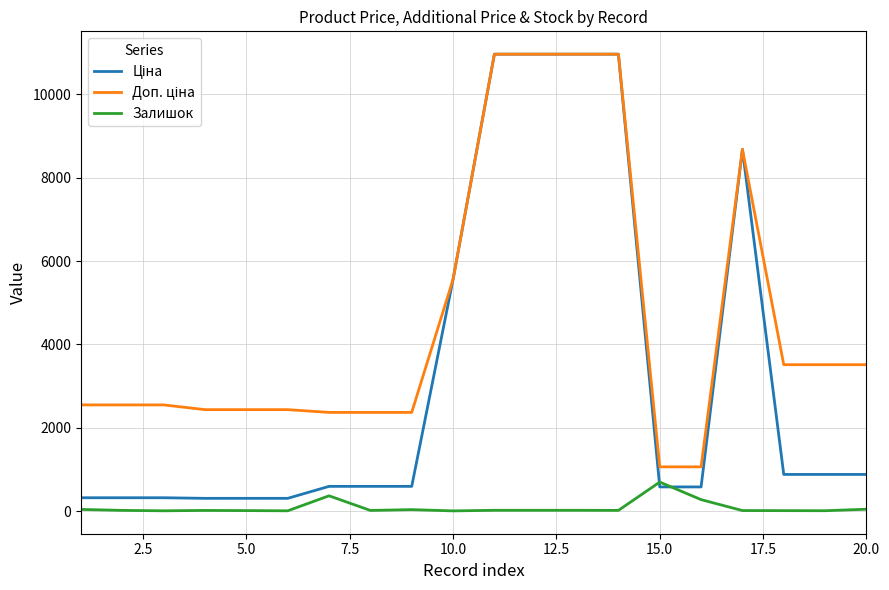

What is the maximum value for Залишок?

694.0